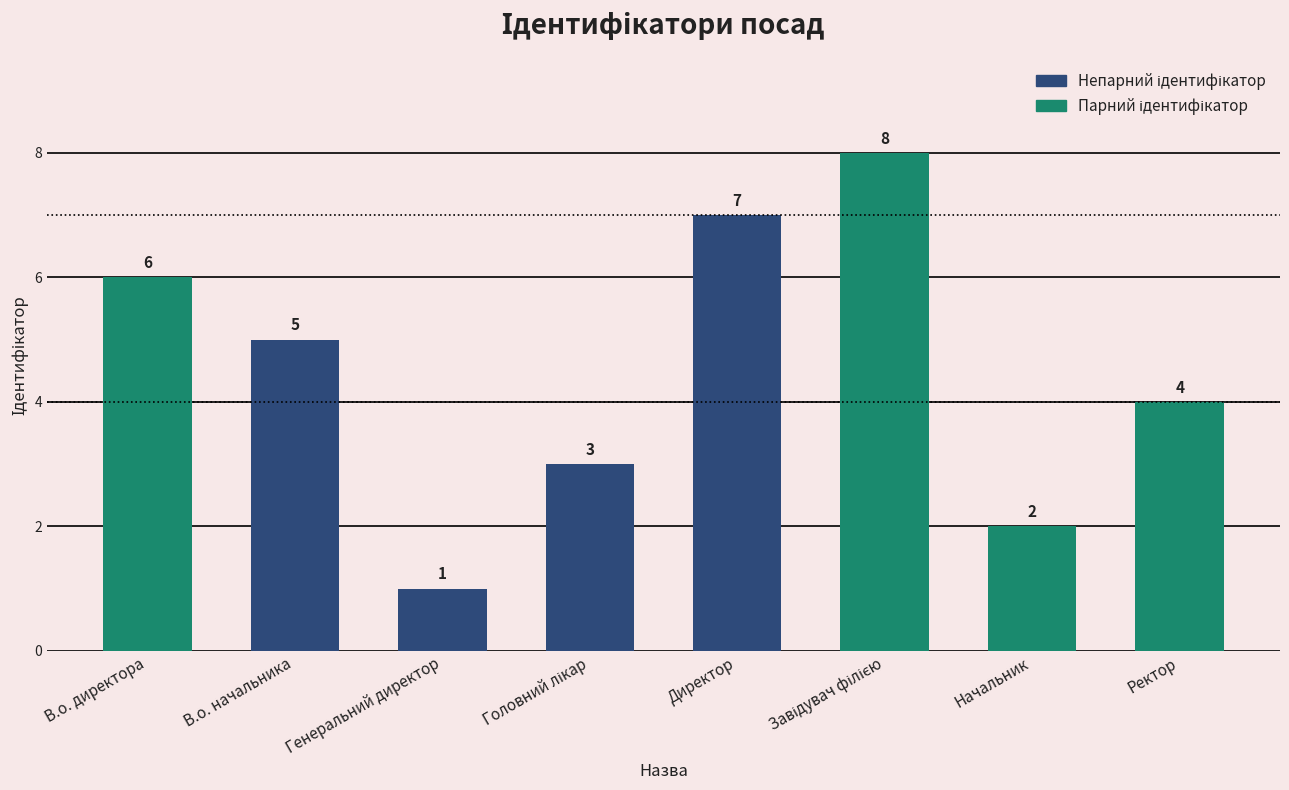

The value at Ректор is 4. True or false?

True